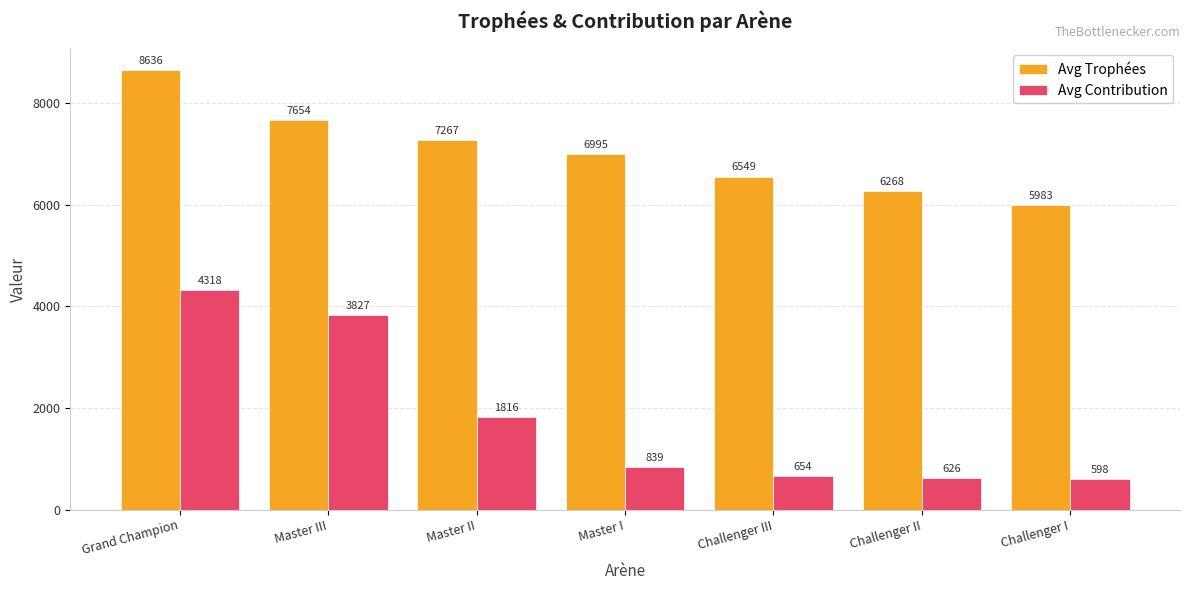

Is it true that Avg Trophées equals 3596 at Master II?

False